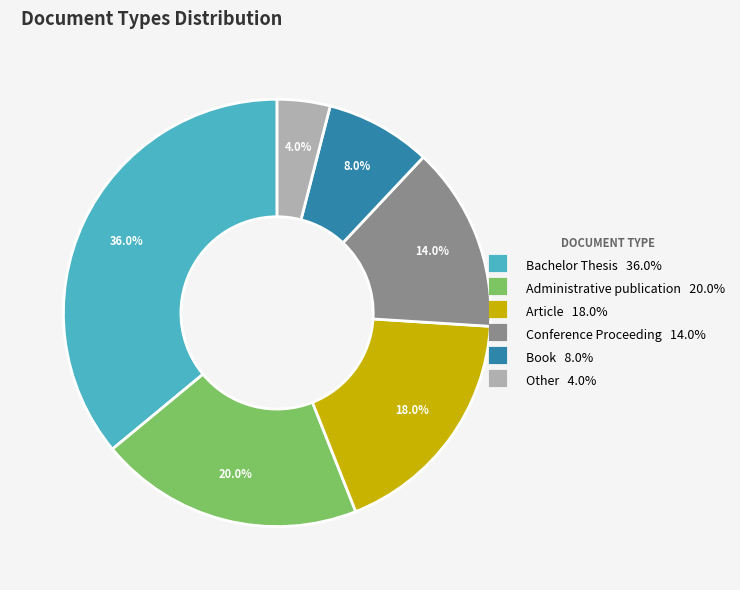

What is the ratio of the value at Bachelor Thesis to the value at Book?

4.5